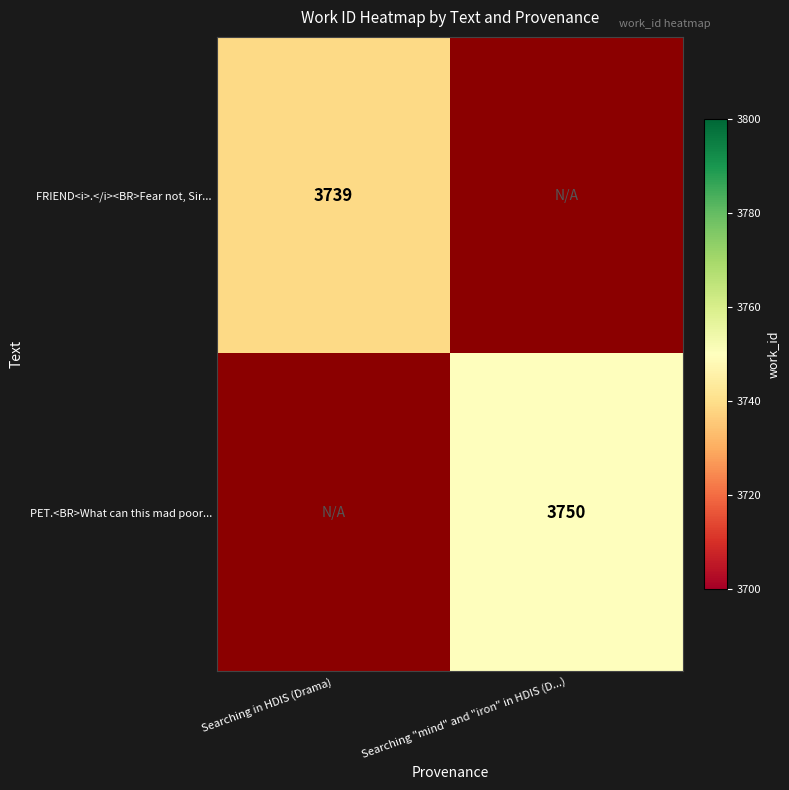

Which has a higher value, Searching "mind" and "iron" in HDIS (D...) or Searching in HDIS (Drama)?

Searching in HDIS (Drama)